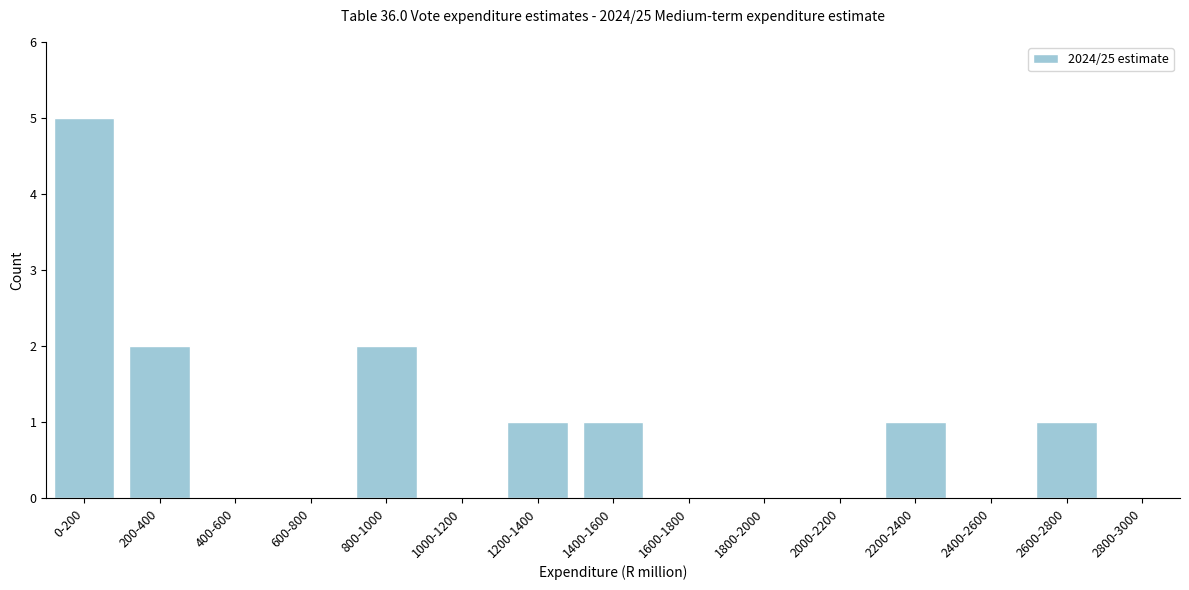

Reading left to right, list all the values displayed in this chart.

0-200=5	200-400=2	400-600=0	600-800=0	800-1000=2	1000-1200=0	1200-1400=1	1400-1600=1	1600-1800=0	1800-2000=0	2000-2200=0	2200-2400=1	2400-2600=0	2600-2800=1	2800-3000=0